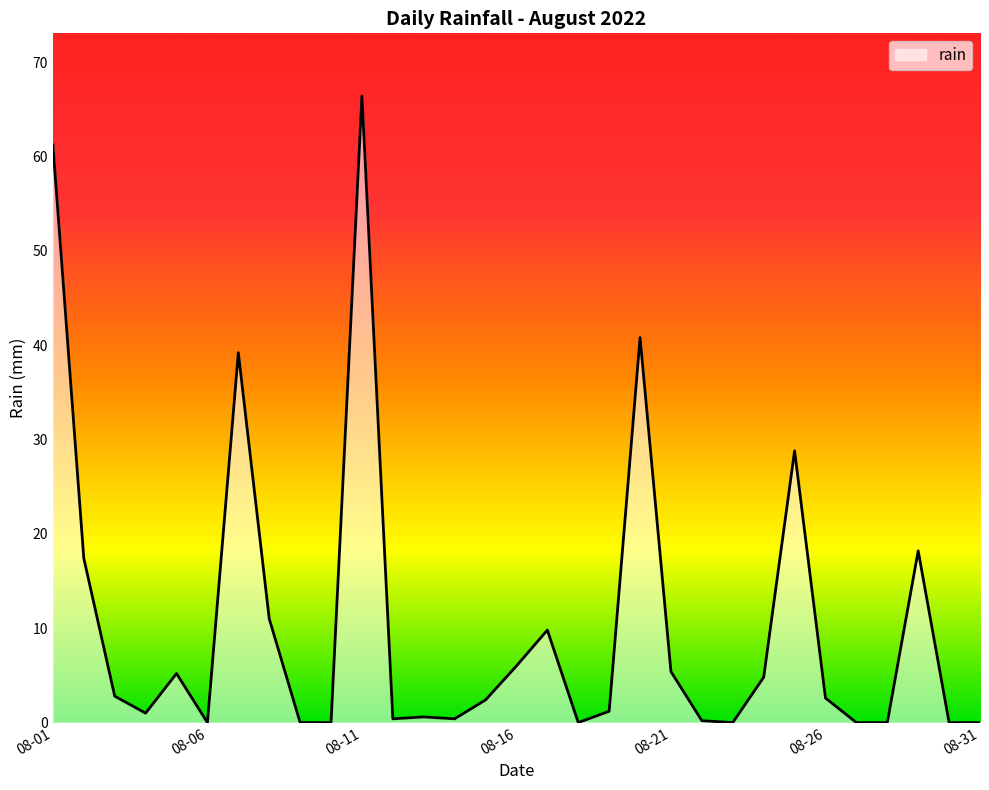

What is the greatest value displayed?

66.4